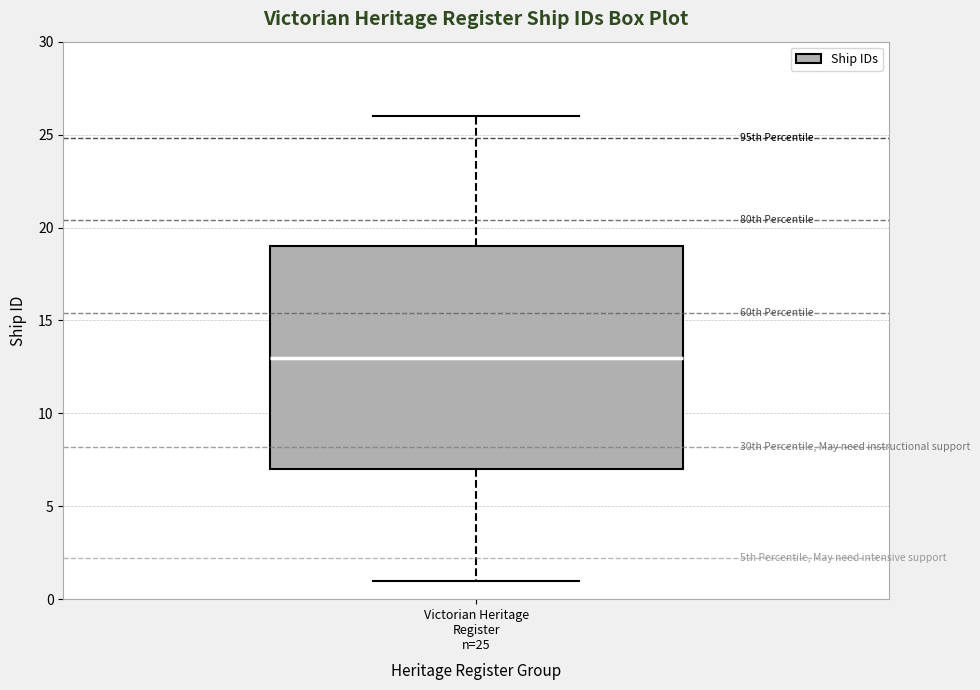

Read this box plot against the y-axis: the position of the median line, the range covered by the box, and the ends of both whiskers. The values are not printed on the chart, so give them approximately, as read against the axis.

median 13, box 7 to 19, whiskers 1 to 26